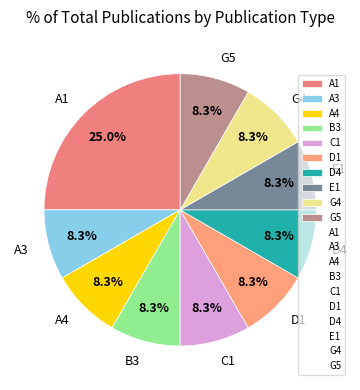

Is the sum of G5 and A4 greater than half?

No